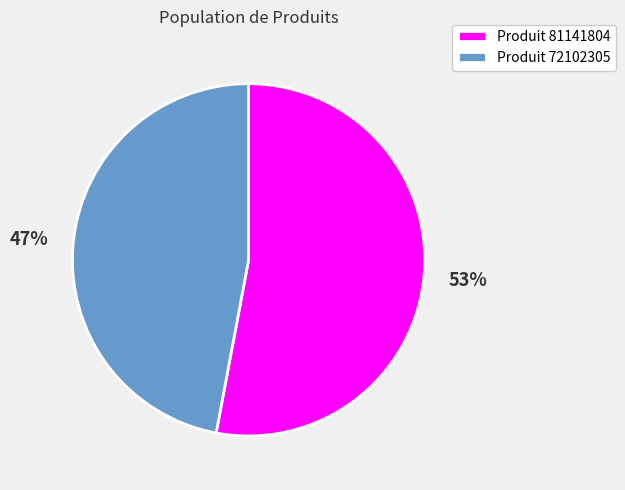

Which category has the biggest portion of the pie?

Produit 81141804